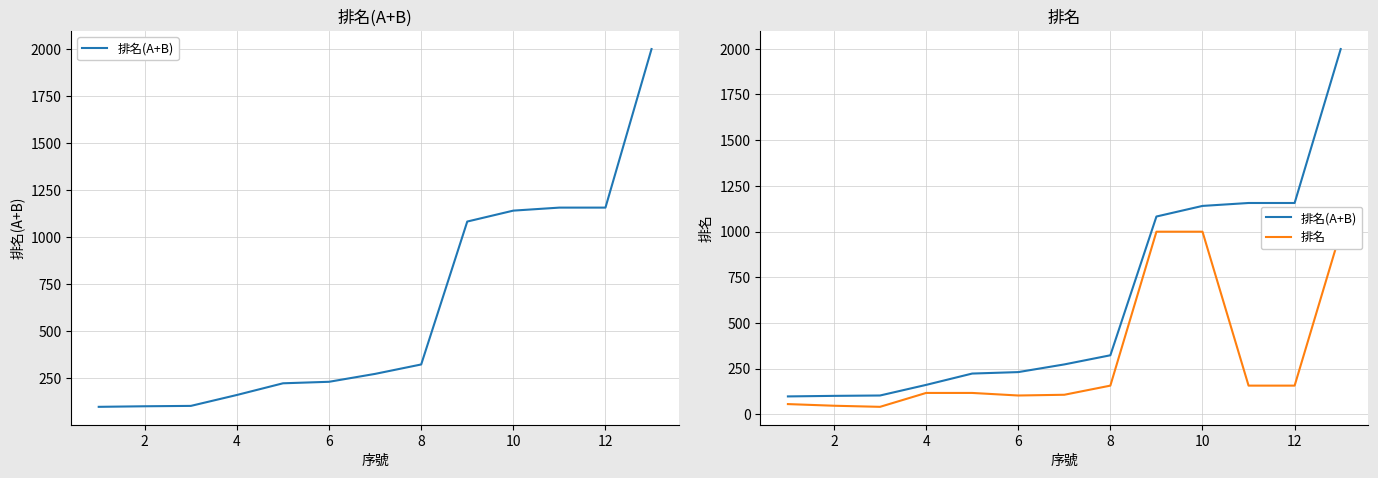

Is it true that 排名(A+B) equals 101 at 2?

True